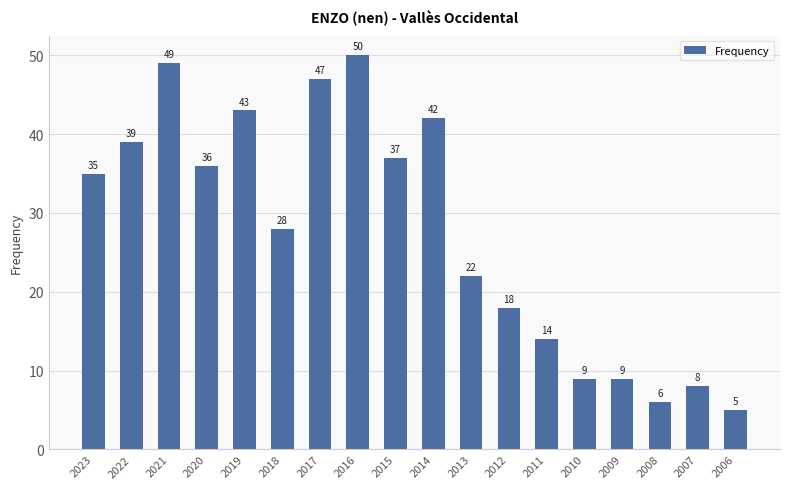

Which has a higher value, 2022 or 2008?

2022